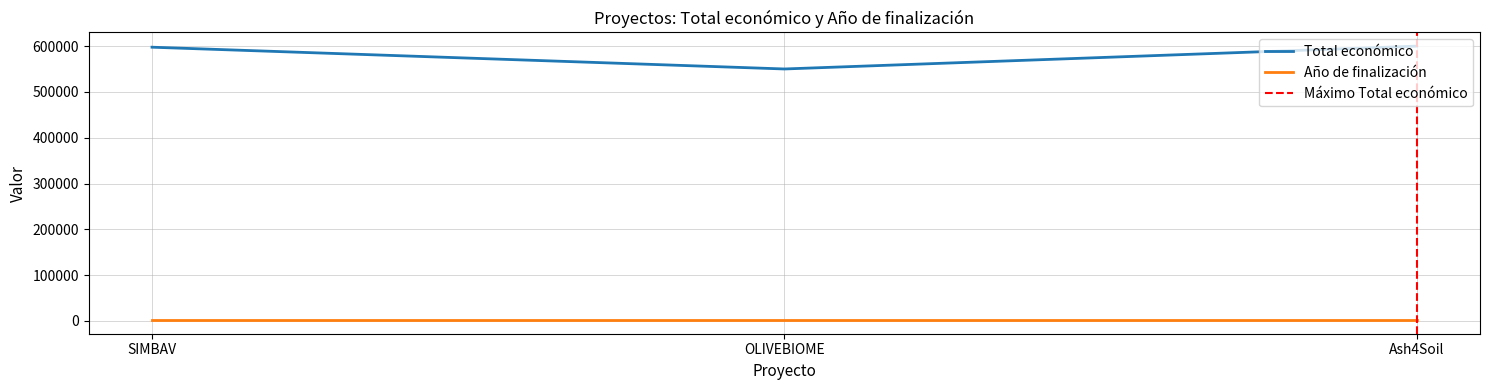

List the labels in order of value, largest first.

Ash4Soil, SIMBAV, OLIVEBIOME